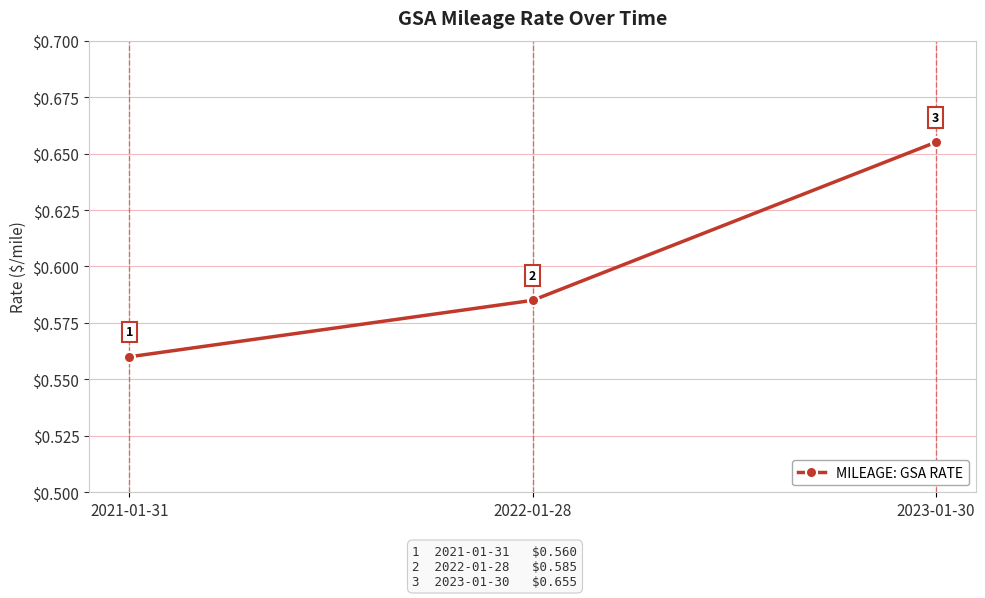

How many lines are shown in the chart?

1